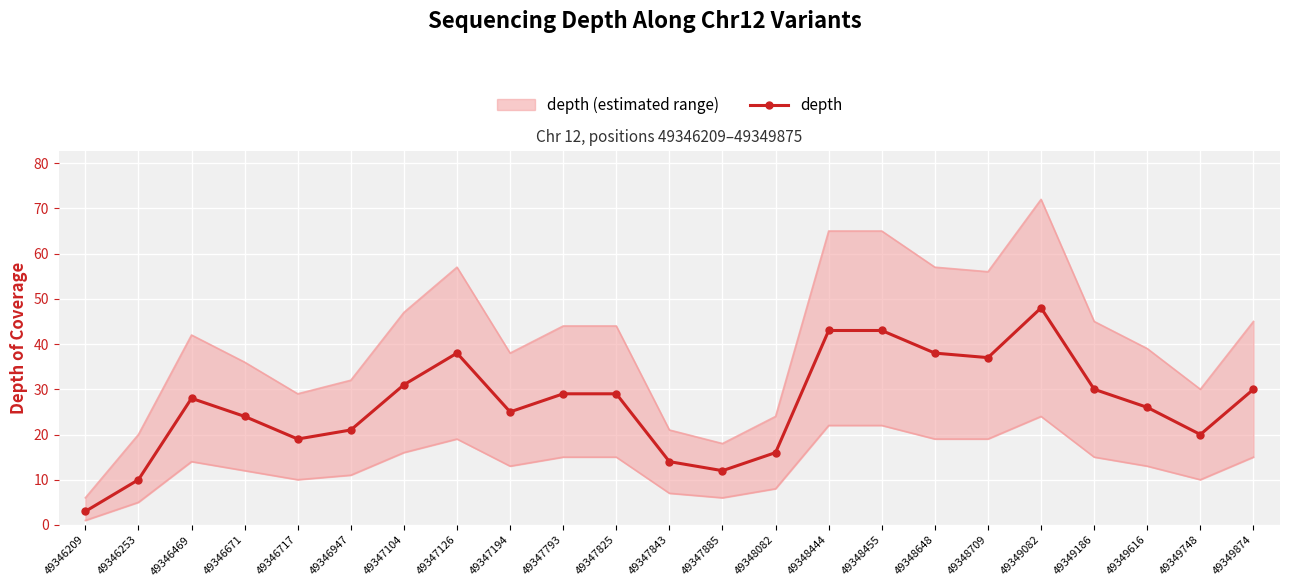

The value at 49348648 is 38. True or false?

True